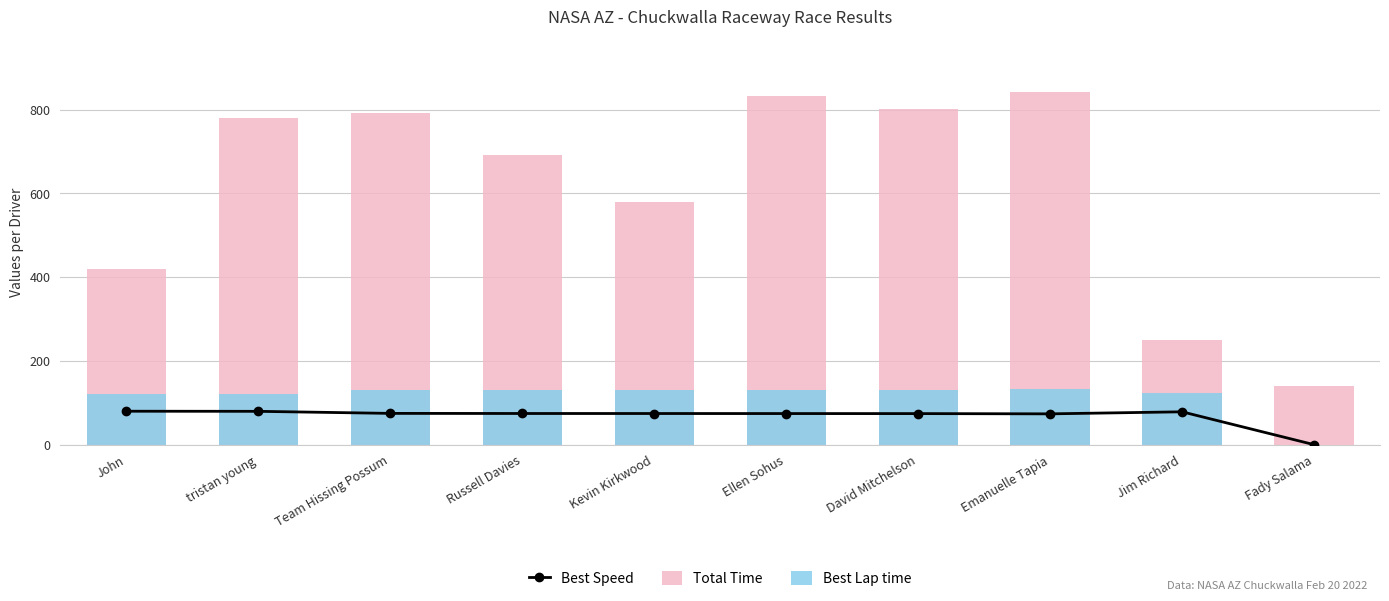

Reading right to left, extract all data points from this chart.

Best Speed: 0.0	78.4	73.5	74.1	74.2	74.3	74.4	74.6	79.5	79.8
Total Time: 140.5	249.1	841.5	801.2	832.9	580.3	691.9	792.9	778.8	418.2
Best Lap time: 0.0	123.5	131.7	130.7	130.5	130.3	130.2	129.7	121.7	121.3